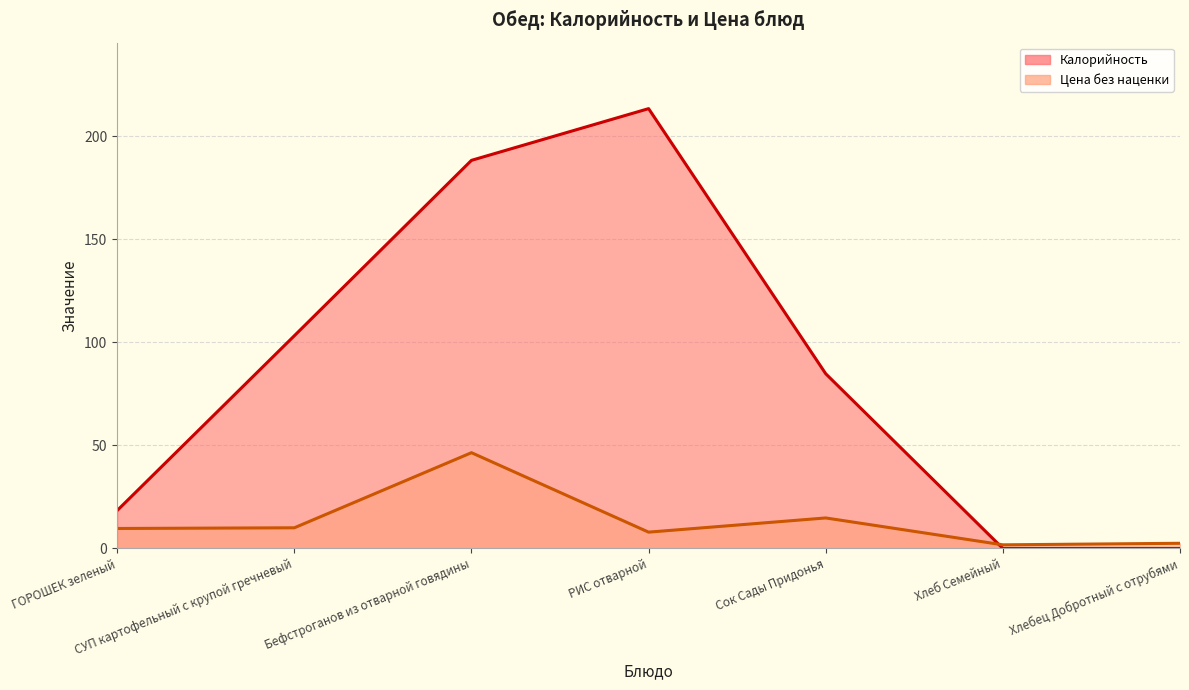

Reading right to left, list all the values displayed in this chart.

Калорийность (line): Хлебец Добротный с отрубями=0.0	Хлеб Семейный=0.0	Сок Сады Придонья=84.8	РИС отварной=213.5	Бефстроганов из отварной говядины=188.4	СУП картофельный с крупой гречневый=103.2	ГОРОШЕК зеленый=18.4
Цена без наценки (line): Хлебец Добротный с отрубями=2.5	Хлеб Семейный=1.8	Сок Сады Придонья=14.8	РИС отварной=7.9	Бефстроганов из отварной говядины=46.5	СУП картофельный с крупой гречневый=10.0	ГОРОШЕК зеленый=9.7